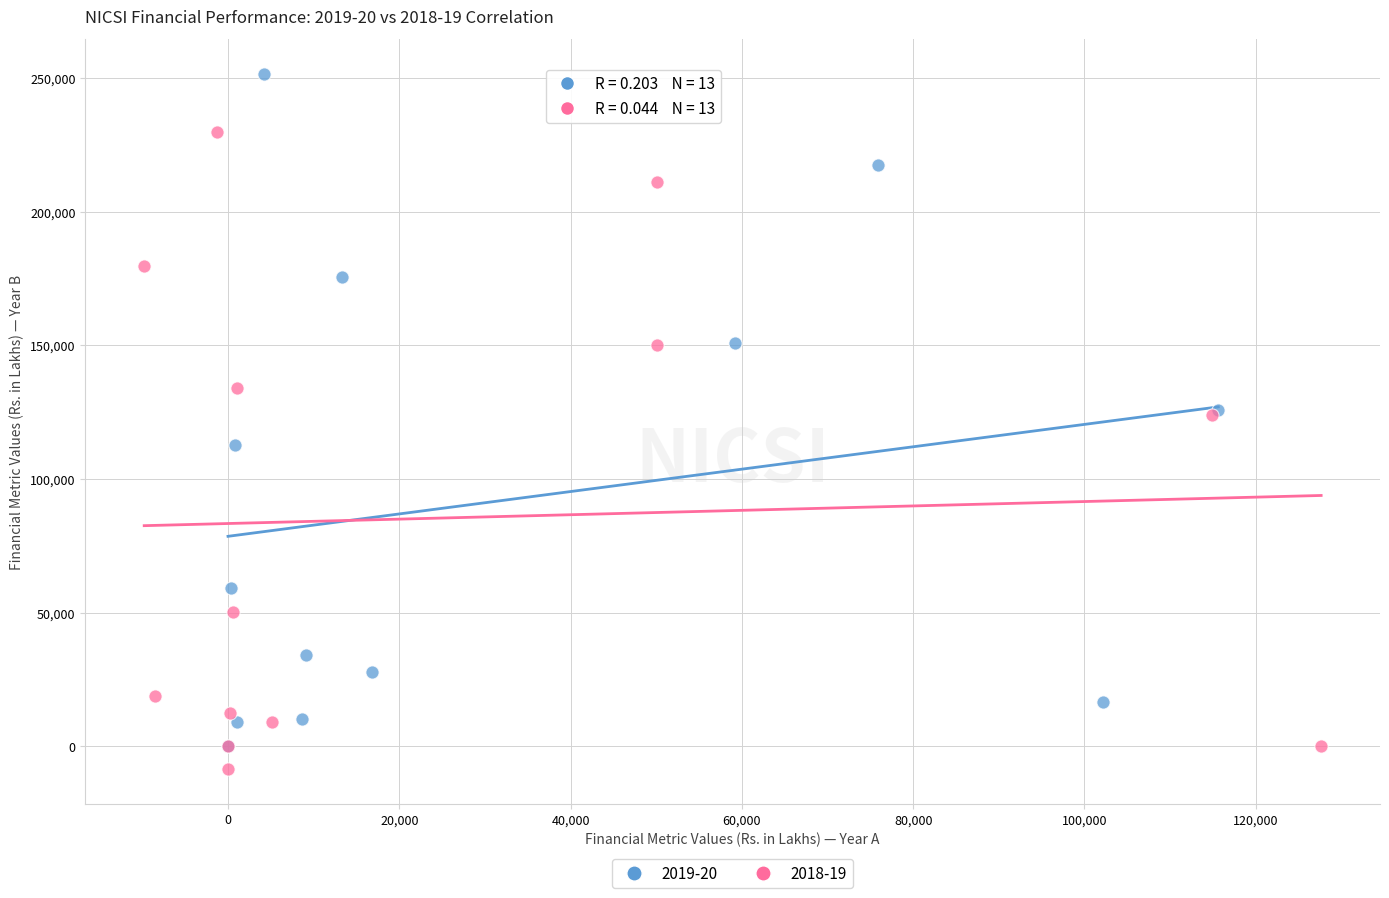

Which series reaches the maximum Y coordinate?

2019-20